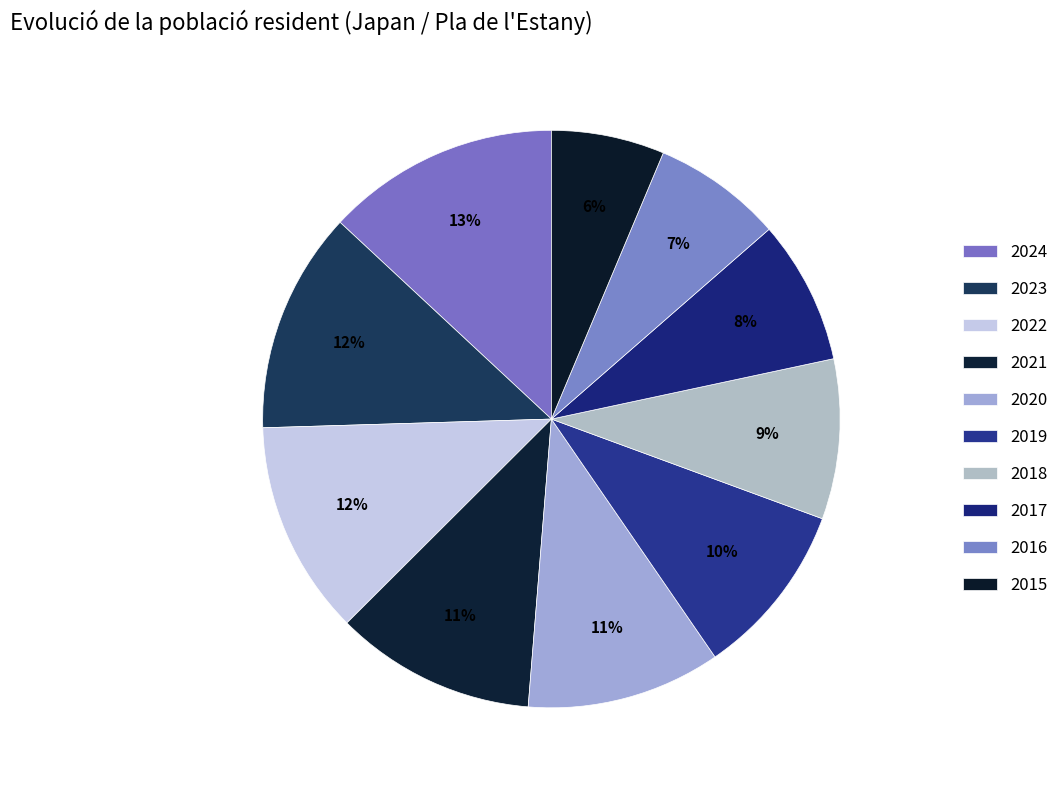

True or false: 2019 accounts for 1% of the total.

False